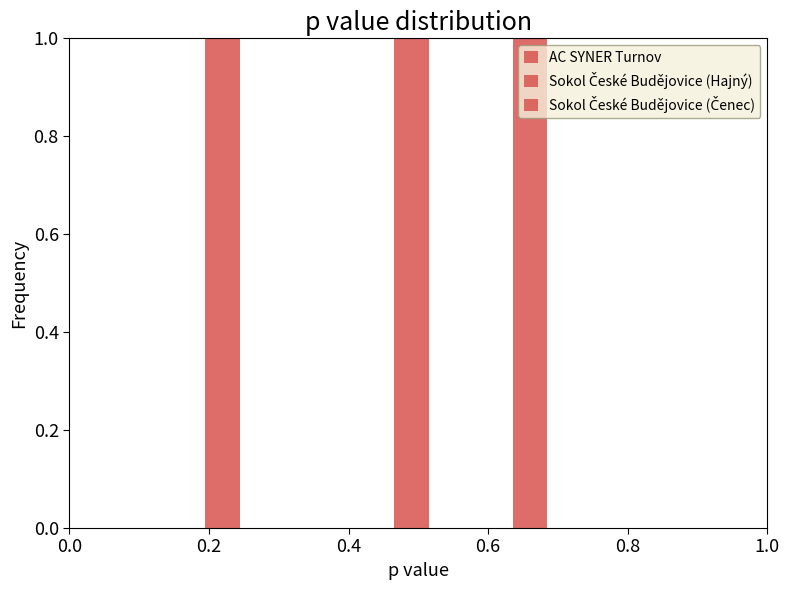

How many values are between 1 and 3?

3